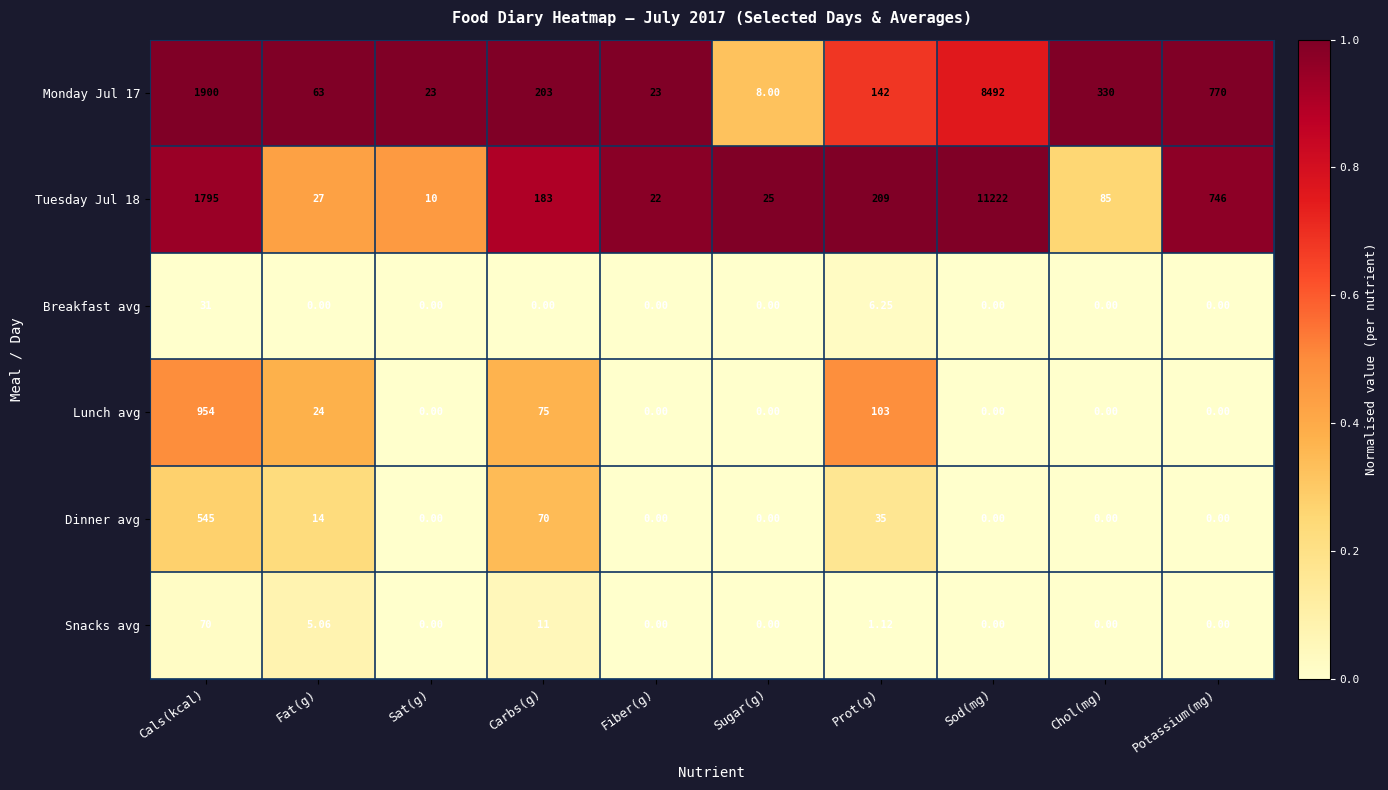

List the series in order of their peak value, lowest first.

Breakfast avg, Snacks avg, Dinner avg, Lunch avg, Monday Jul 17, Tuesday Jul 18